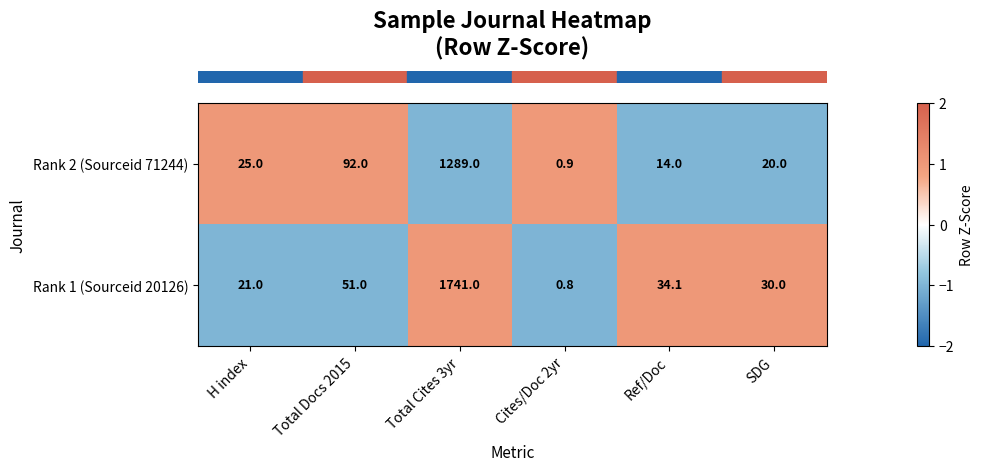

Is it true that Rank 1 (Sourceid 20126) equals 1741.0 at Total Cites 3yr?

True